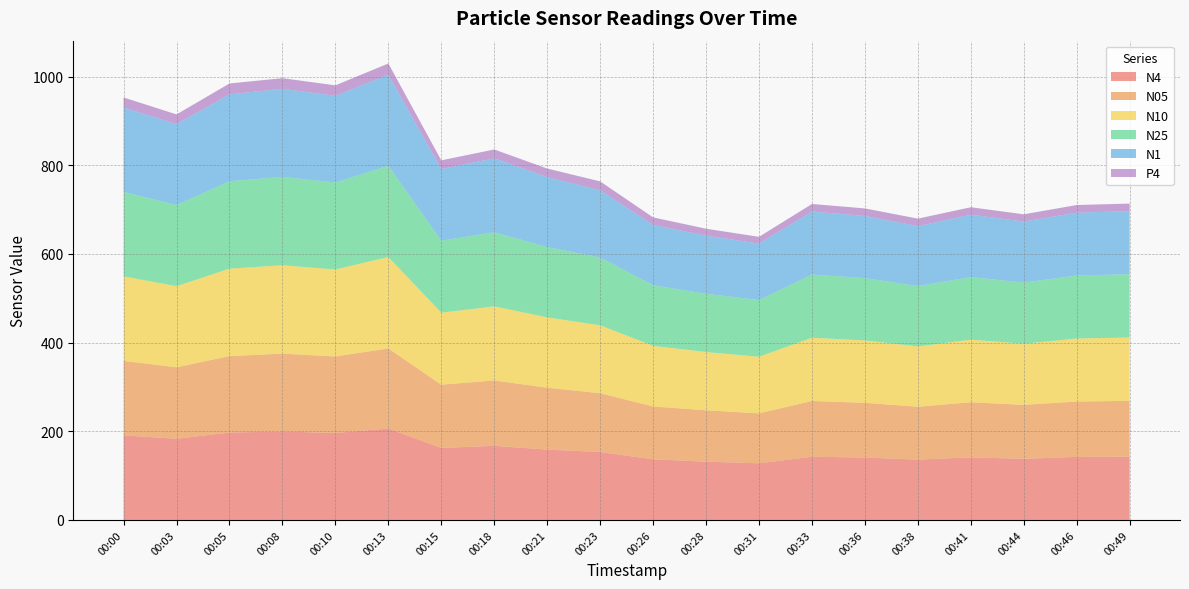

Reading left to right, list all the values displayed in this chart.

N4: 190.7	183.0	197.2	199.3	196.2	206.1	162.3	167.2	158.6	153.1	136.7	131.4	127.8	142.6	140.7	136.1	141.1	137.9	142.2	142.8
N05: 168.0	161.2	172.4	175.7	172.6	180.6	142.8	147.4	139.6	132.7	119.2	115.9	112.7	125.8	123.5	119.2	124.4	121.6	124.8	125.9
N10: 190.7	183.0	197.2	199.4	196.2	206.2	162.3	167.2	158.6	153.2	136.8	131.4	127.8	142.6	140.7	136.1	141.1	137.9	142.2	142.8
N25: 190.6	183.0	197.1	199.3	196.1	206.1	162.3	167.1	158.6	153.0	136.7	131.4	127.7	142.6	140.6	136.0	141.1	137.9	142.2	142.7
N1: 190.1	182.5	196.0	198.8	195.5	205.1	161.7	166.7	158.1	151.7	135.8	131.1	127.4	142.2	140.1	135.4	140.7	137.6	141.6	142.4
P4: 22.8	21.9	24.5	23.8	23.7	25.4	19.6	19.9	19.1	19.9	17.2	15.7	15.2	17.0	17.1	16.8	16.9	16.4	17.3	17.0